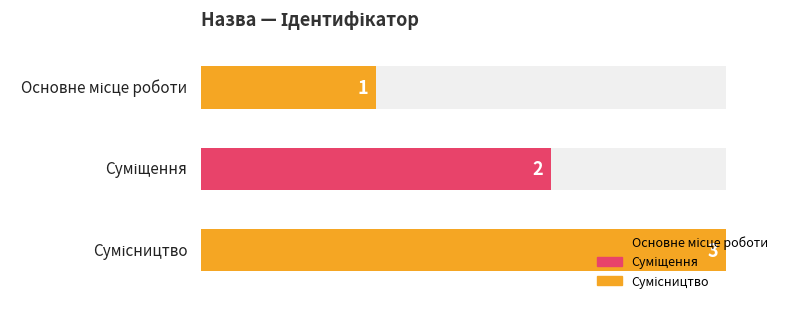

Are the bars grouped side by side (vs. stacked)?

No